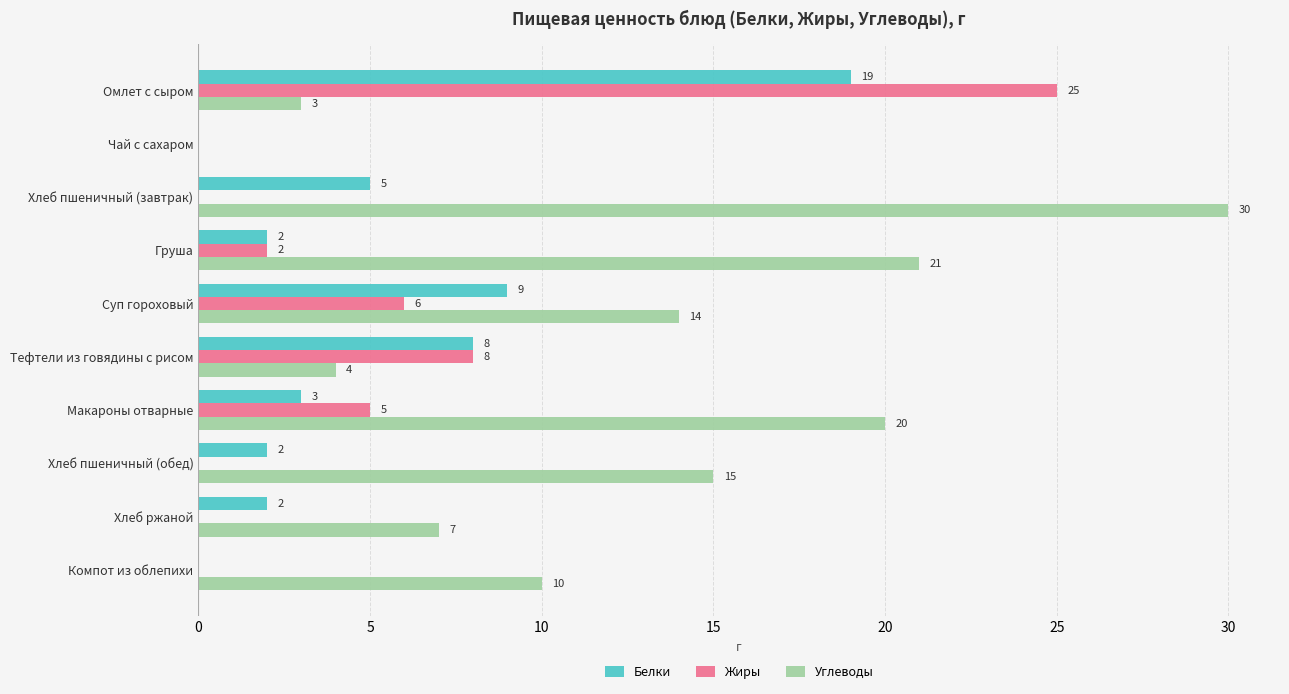

How many positive values does the Белки series have?

8